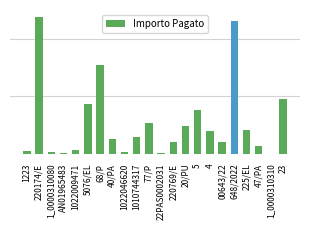

What is the sum of all values?

11973.1